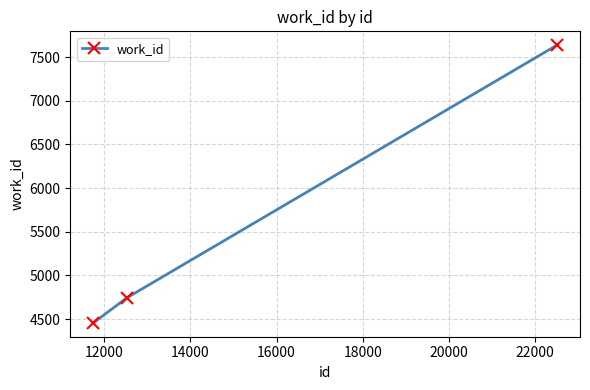

What is the value of the 2nd point from the left?

4742